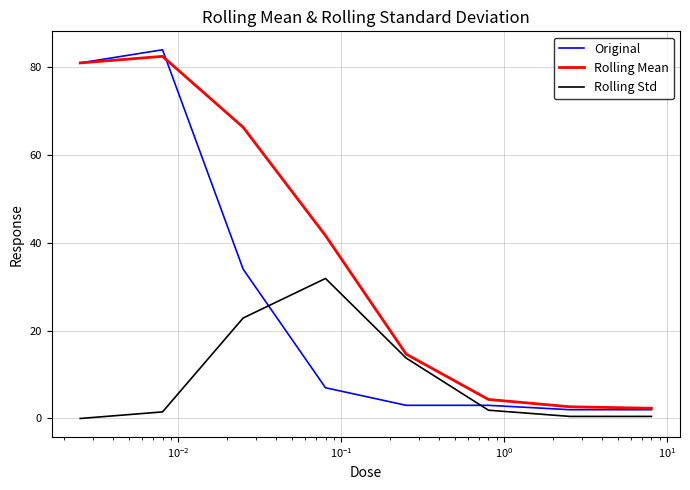

Which series has the largest range (max minus min)?

Original